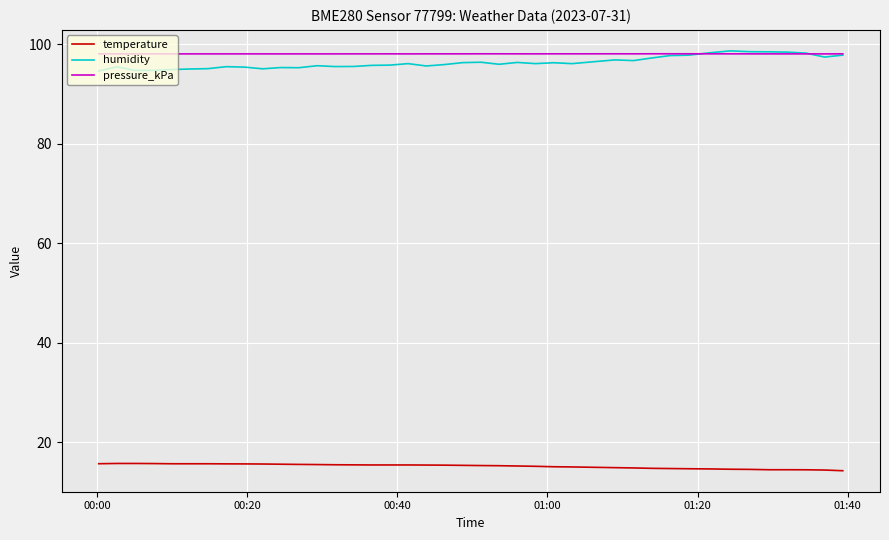

True or false: temperature and humidity intersect in this chart.

False